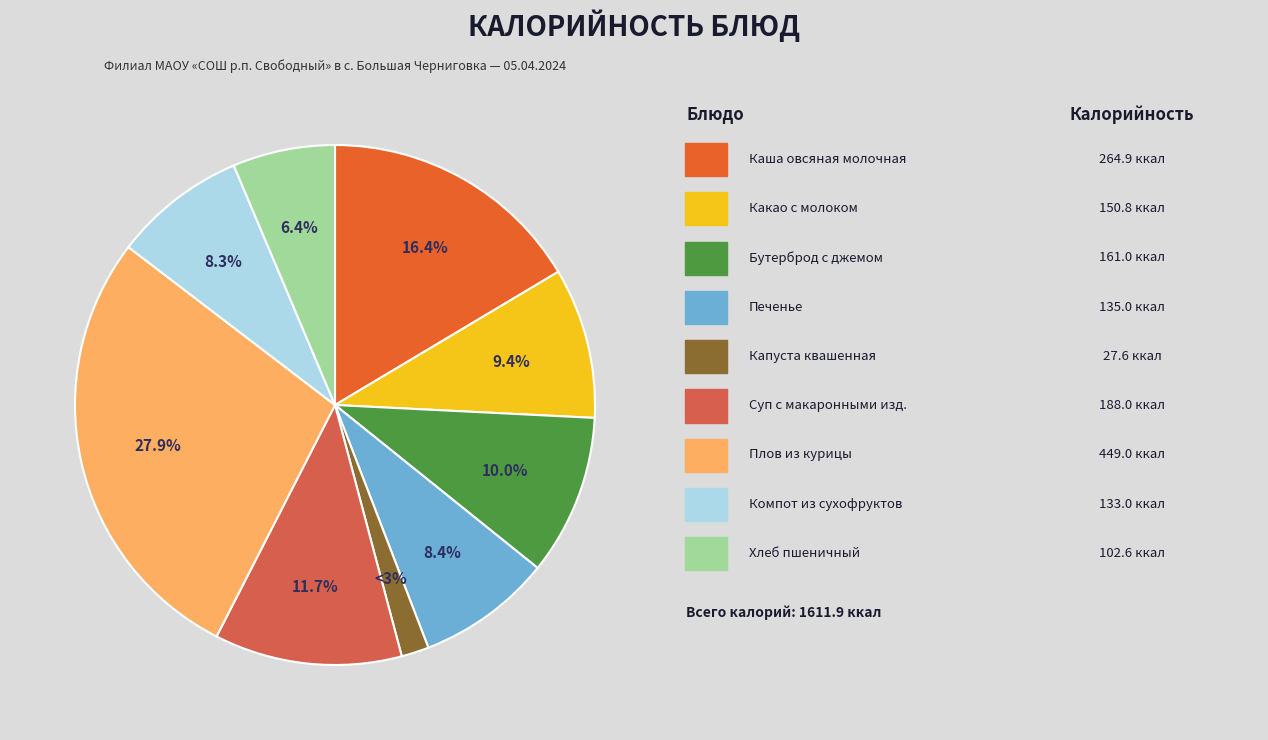

Is Компот из сухофруктов the majority of the pie?

No